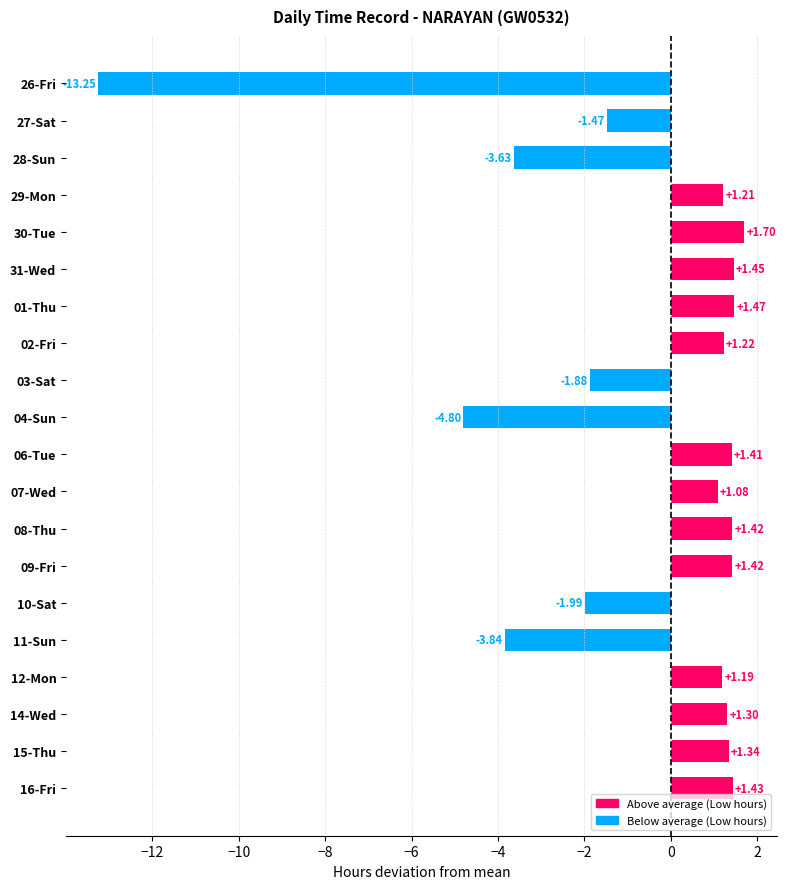

What is the average value?

-0.7